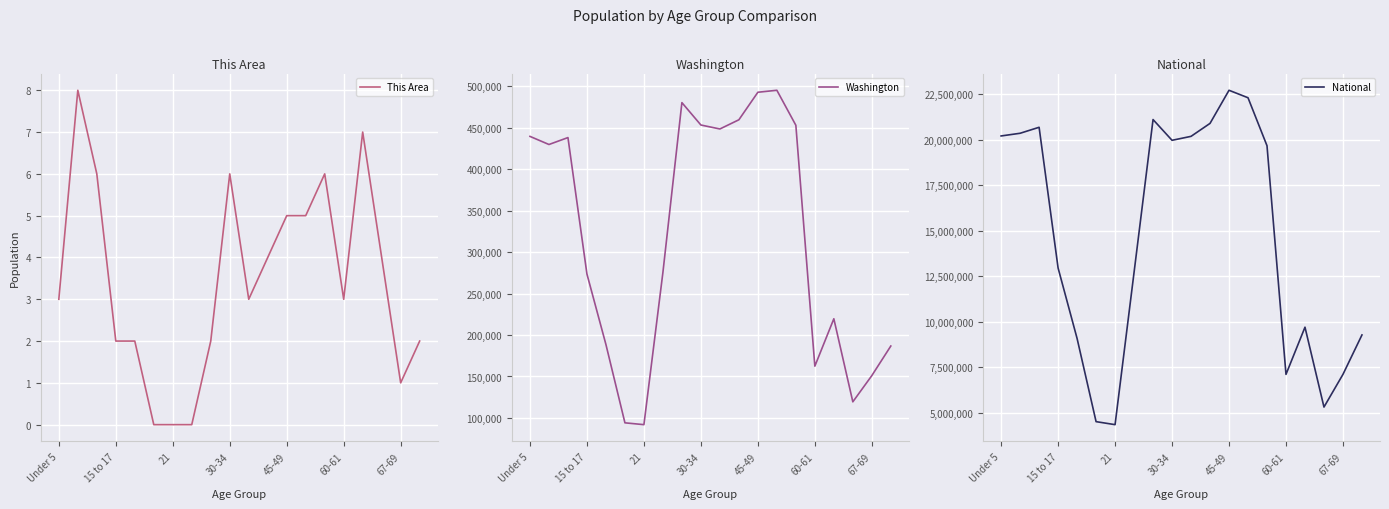

Which series has the widest spread of values?

National